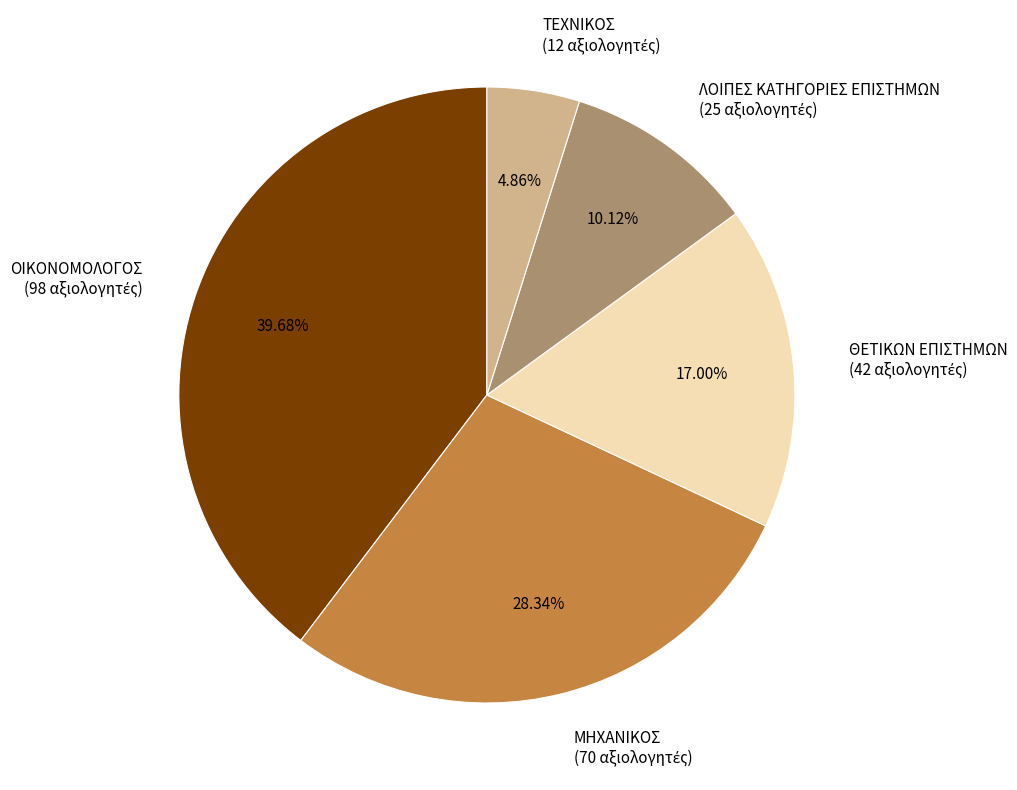

Count the number of slices in the pie.

5